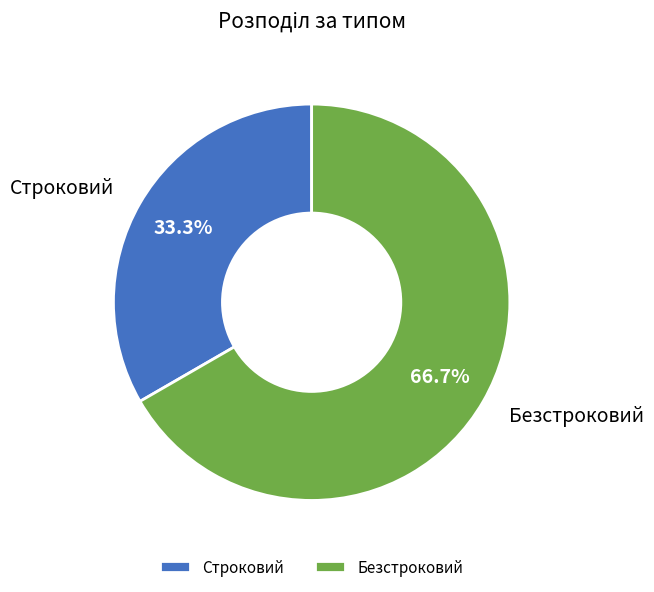

Does any single category account for the majority?

Yes